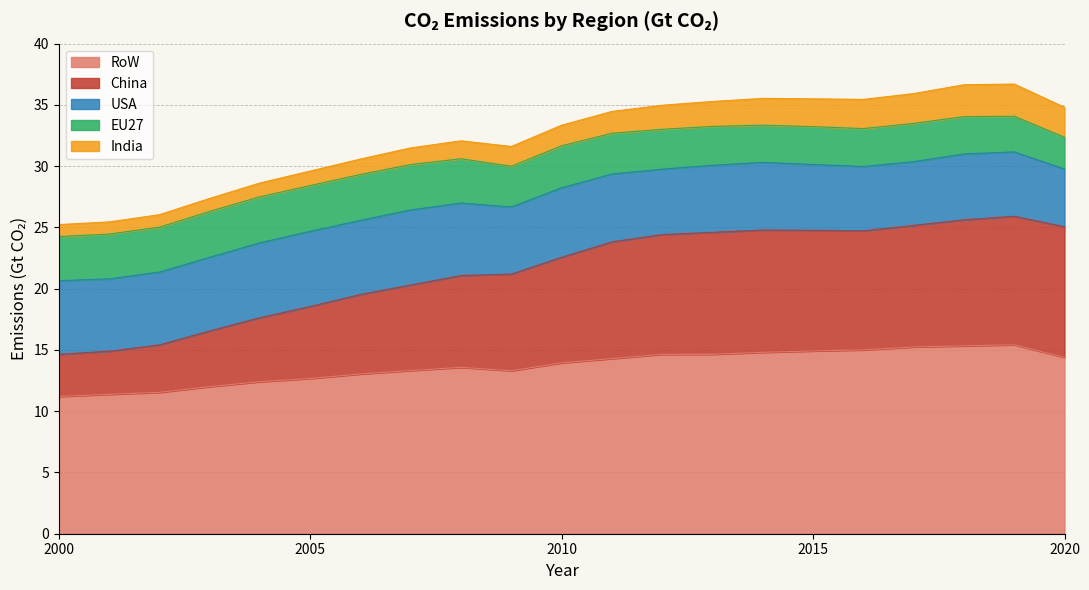

Which series has the largest total across all categories?

RoW